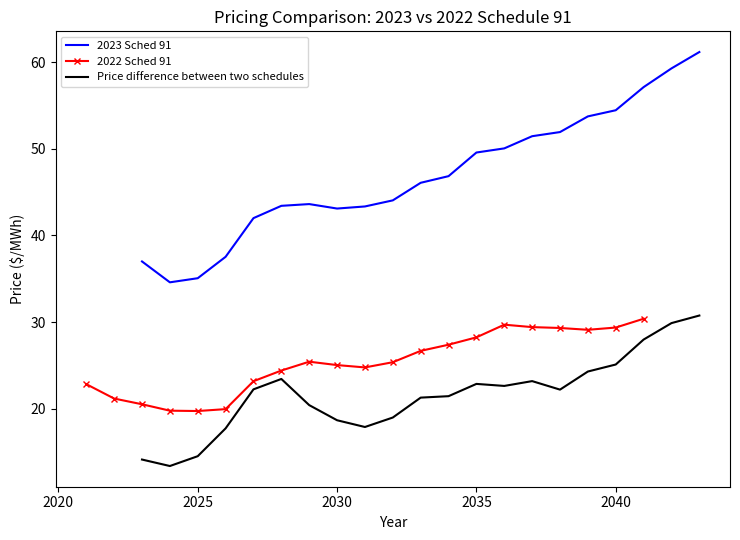

True or false: 2022 Sched 91 has more than 1 interior local peaks.

True